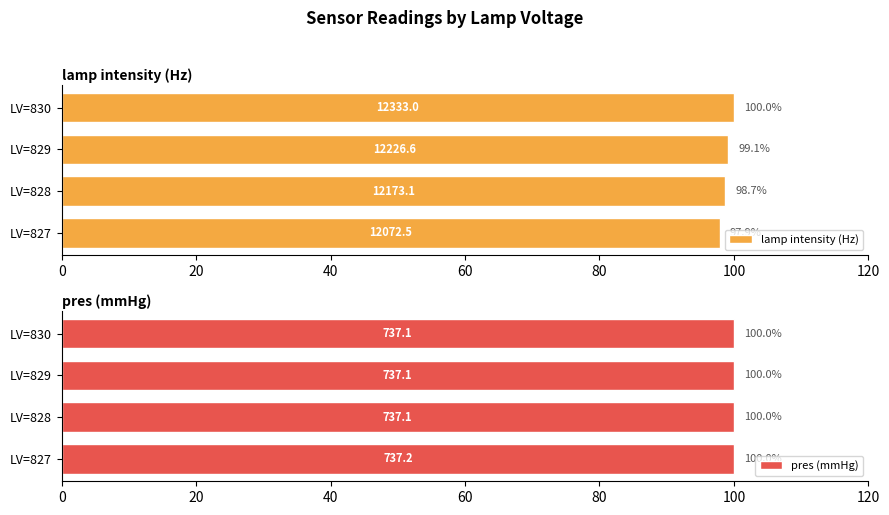

Does the chart contain any negative values?

No